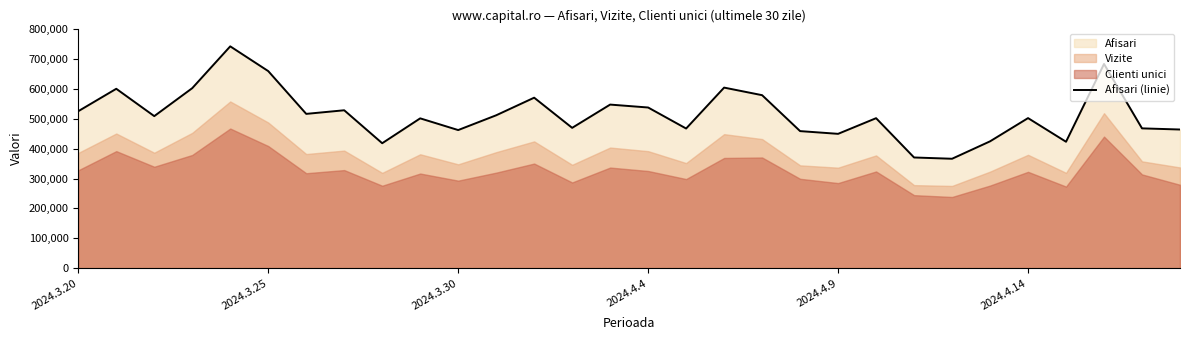

What is the maximum value for Afisari (linie)?

742780